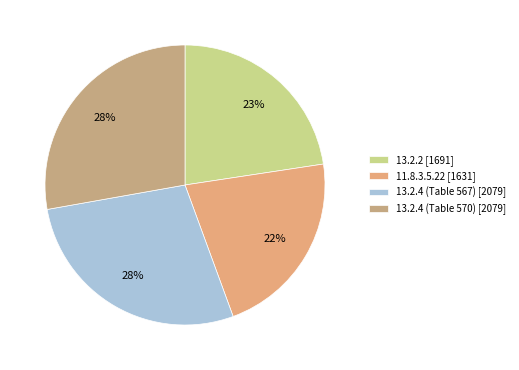

To the nearest percent, what percentage of the pie is 13.2.4 (Table 570)?

28%